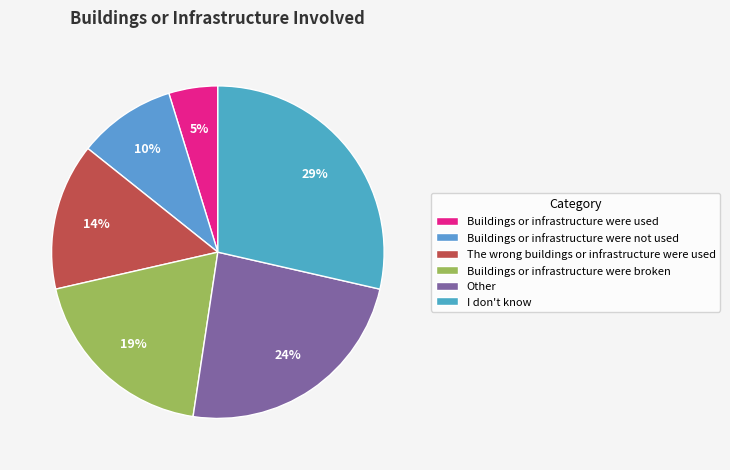

What percentage is the Buildings or infrastructure were broken slice, to the nearest percent?

19%